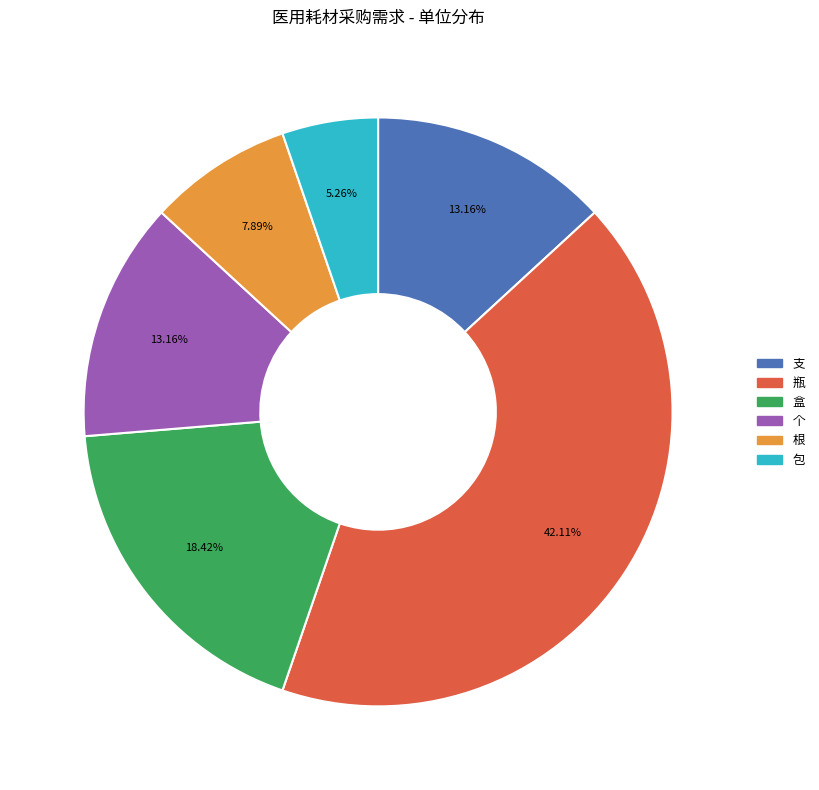

What is the smallest slice in the pie chart?

包